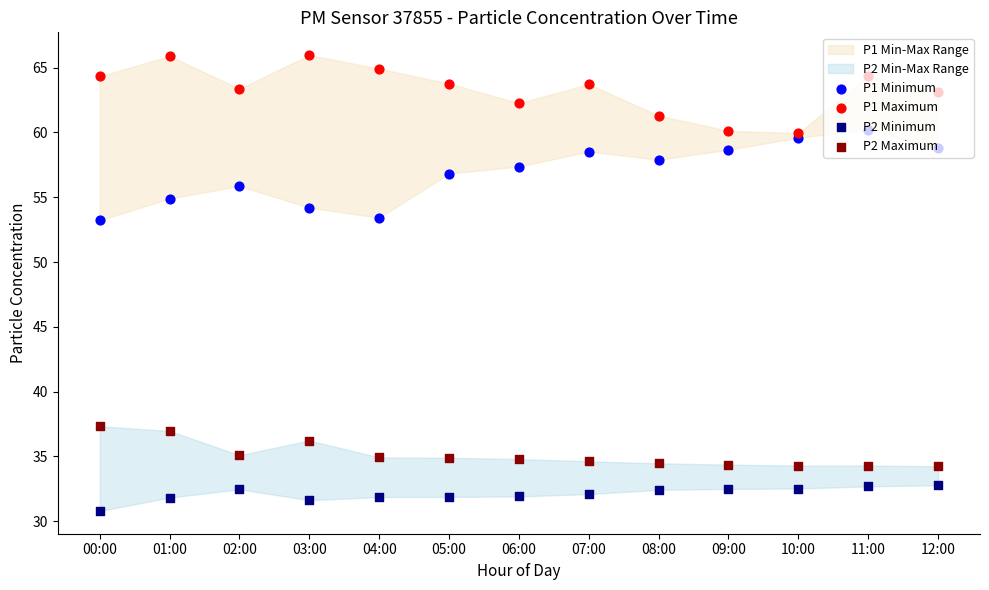

Which series has the widest spread of Y values?

P1 Minimum